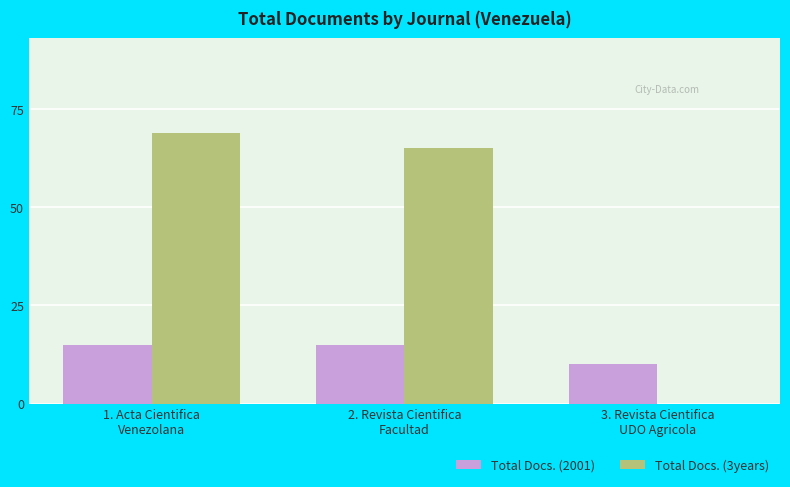

What is the difference between the Total Docs. (2001) values at 2. Revista Cientifica
Facultad and 3. Revista Cientifica
UDO Agricola?

5